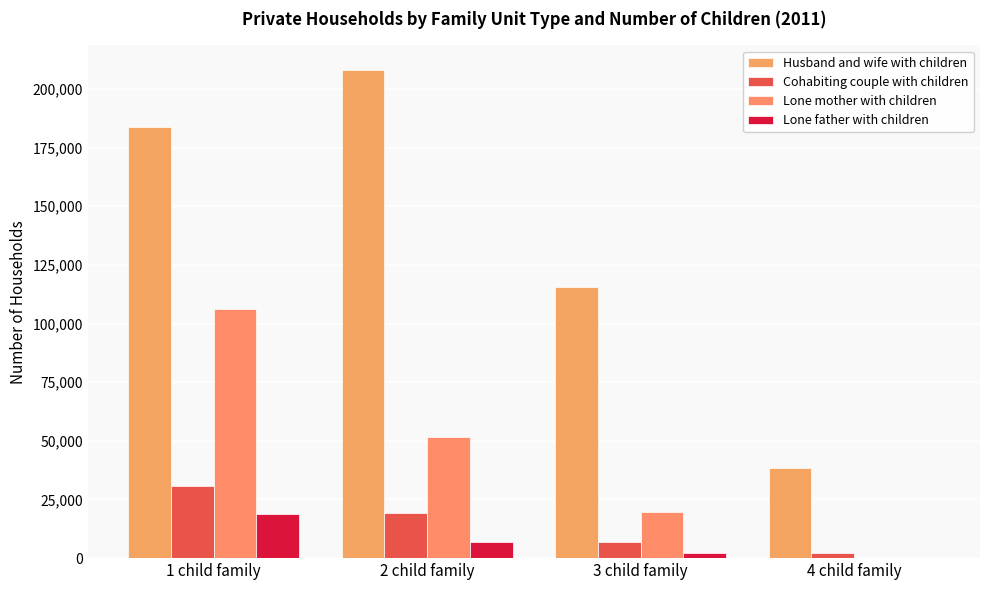

What is the value of the Lone mother with children bar at the 1st from the left?

106039